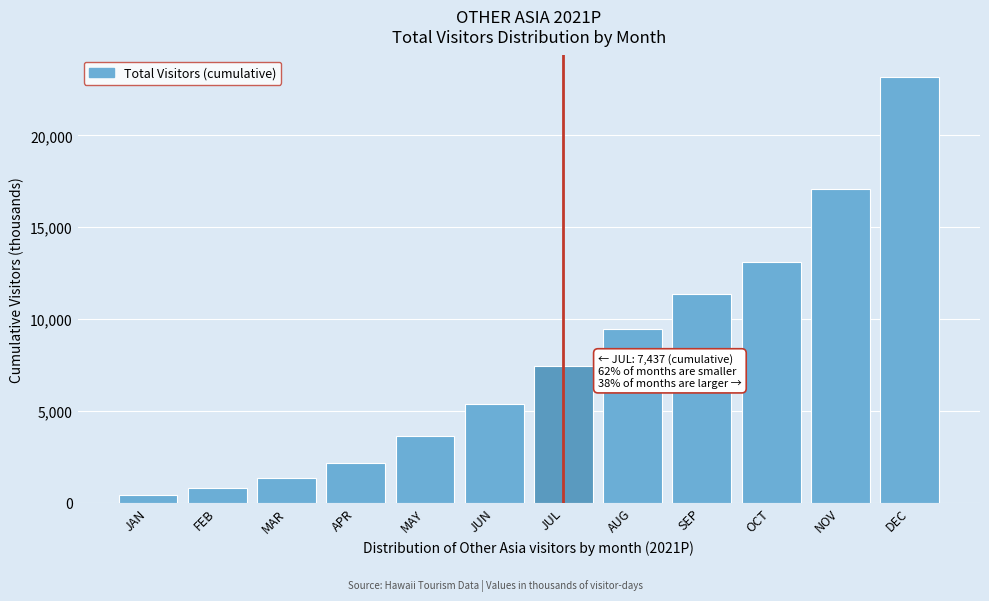

Reading left to right, transcribe all the data shown in this chart.

JAN=402.4	FEB=775.8	MAR=1355.4	APR=2140.3	MAY=3627.3	JUN=5364.1	JUL=7437.1	AUG=9460.4	SEP=11338.4	OCT=13113.2	NOV=17074.9	DEC=23194.5